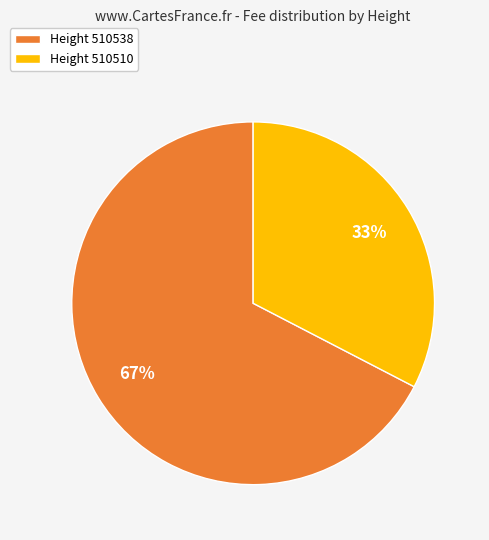

Between Height 510538 and Height 510510, which is larger?

Height 510538